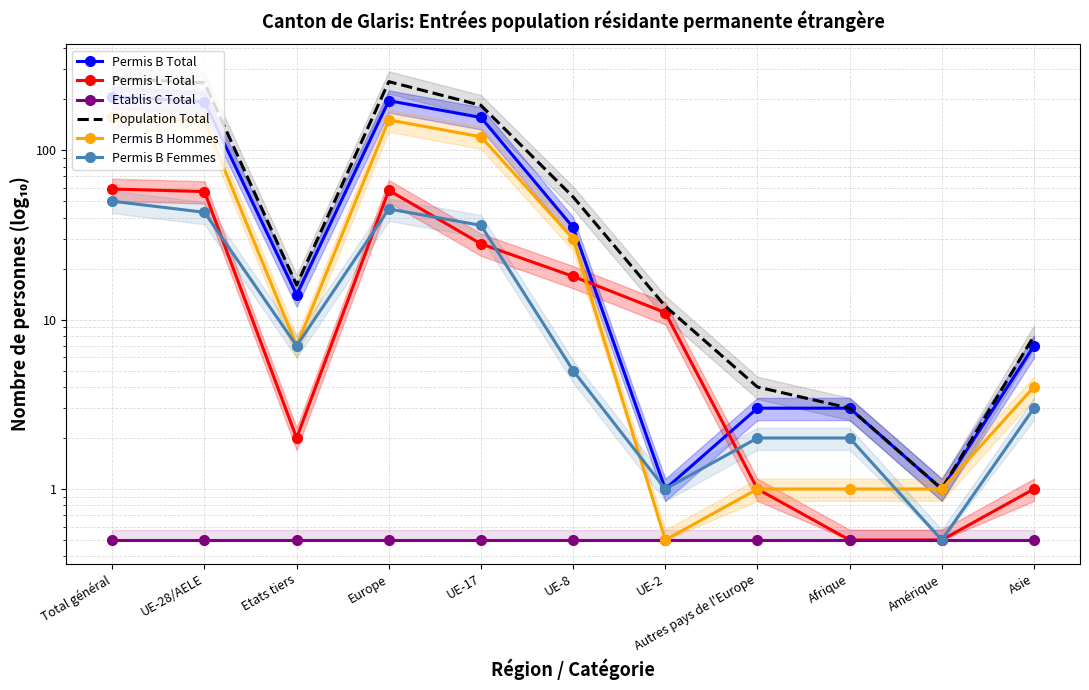

What is the average value of the Permis B Hommes series?

56.6